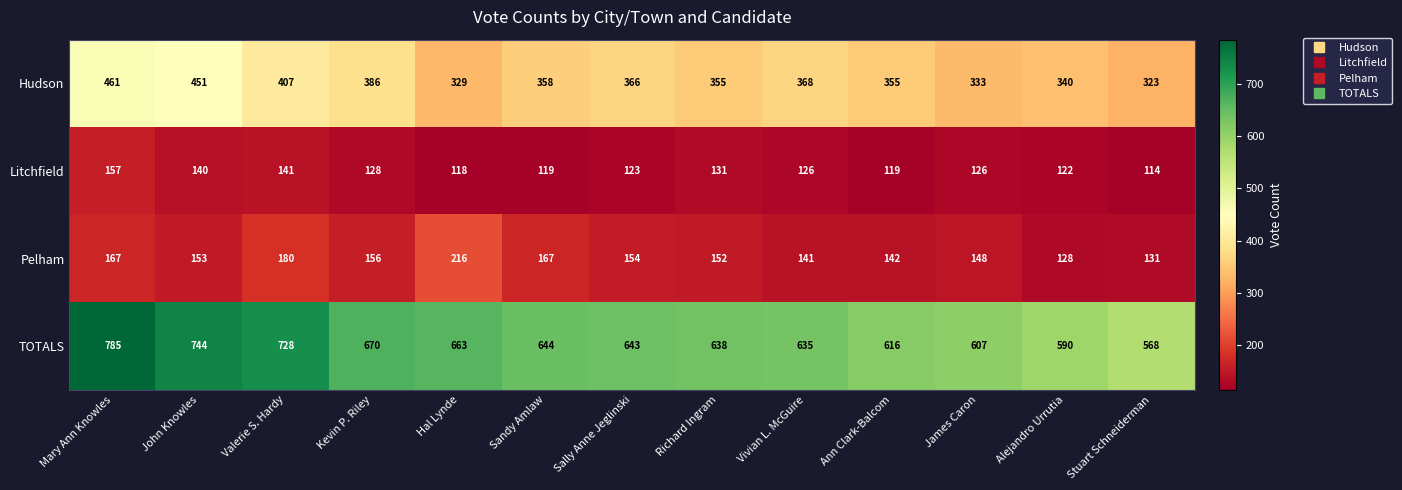

Count the number of data series in this chart.

4